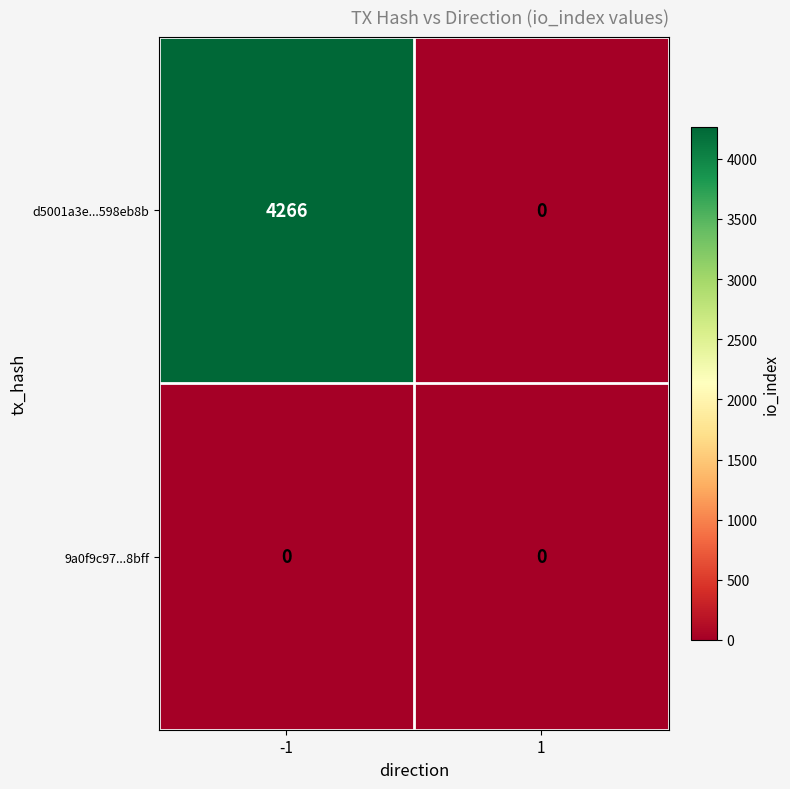

How many series are shown in this chart?

2